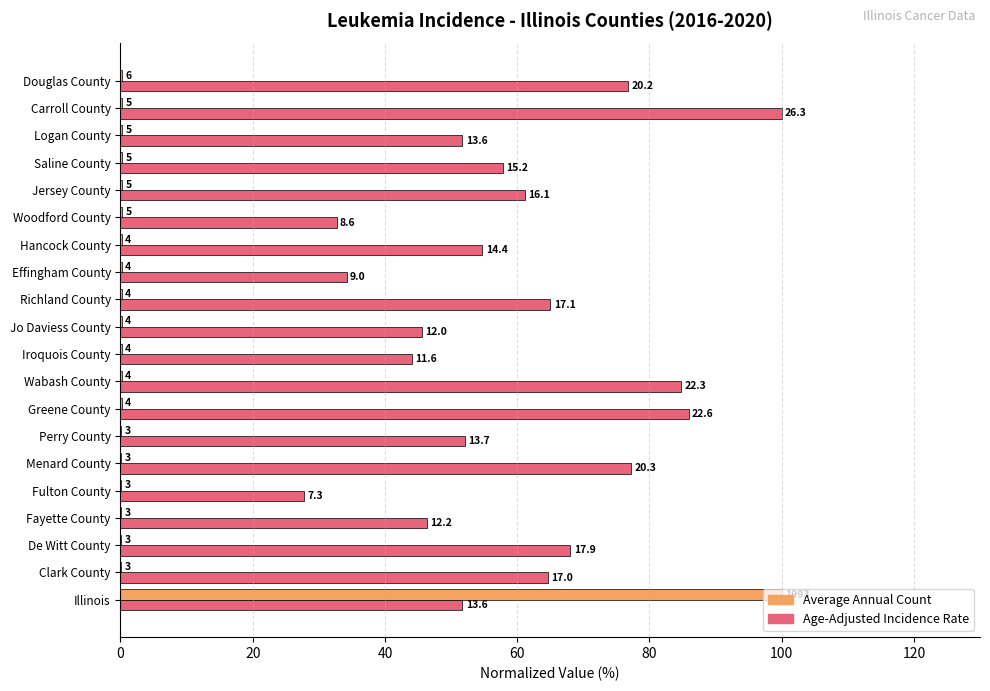

What are all the series names shown in the legend?

Average Annual Count, Age-Adjusted Incidence Rate